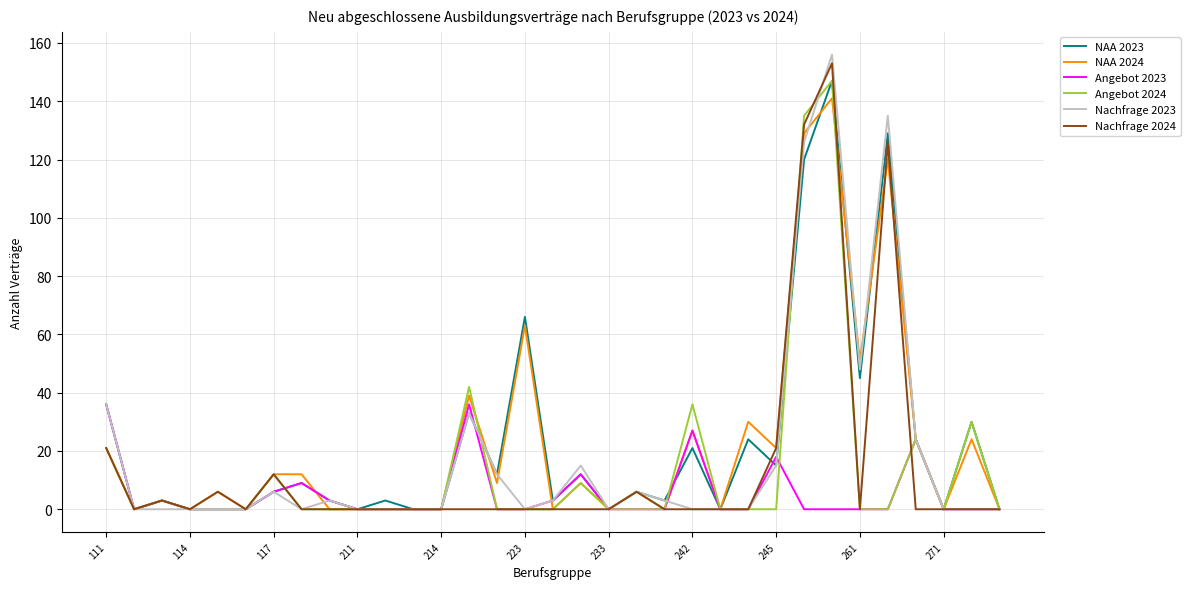

Which series has the largest range (max minus min)?

Nachfrage 2023